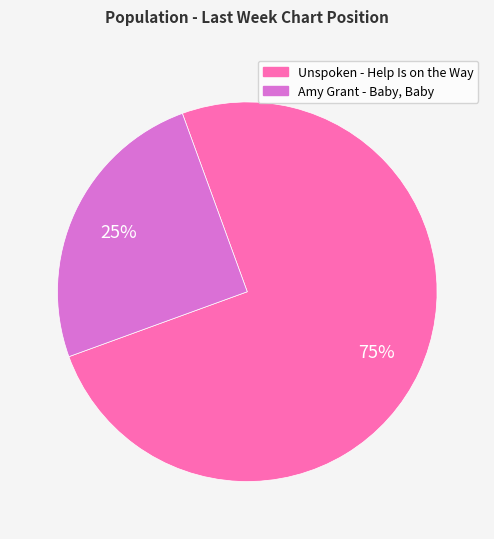

Which slice is the smallest?

Amy Grant